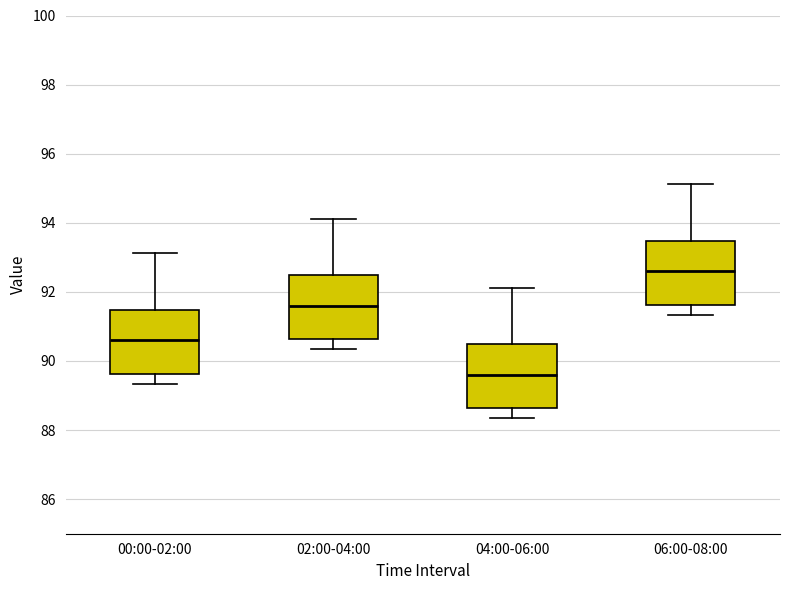

Which box has the highest median line?

06:00-08:00